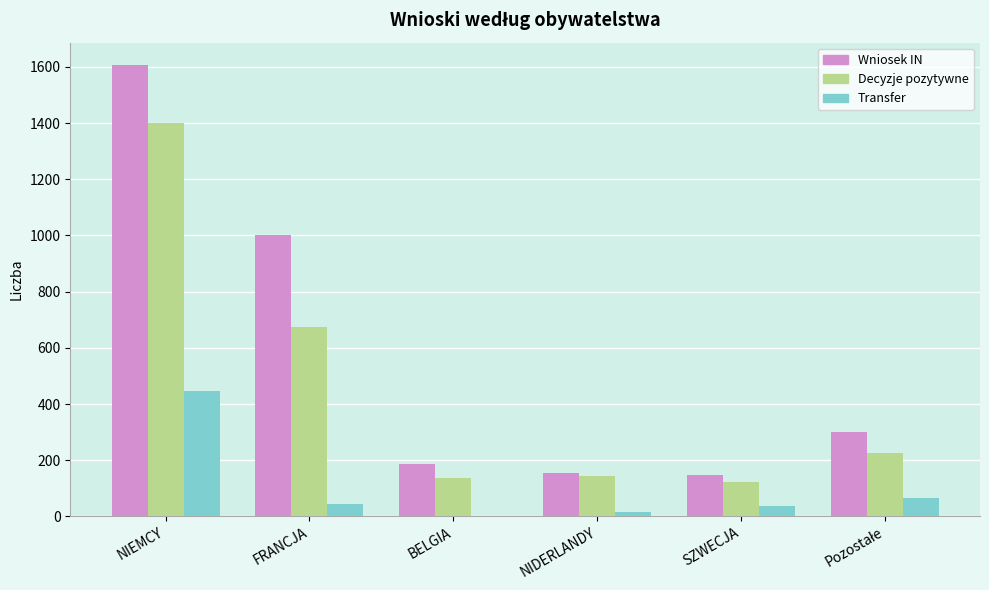

What is the average value of the Transfer series?

102